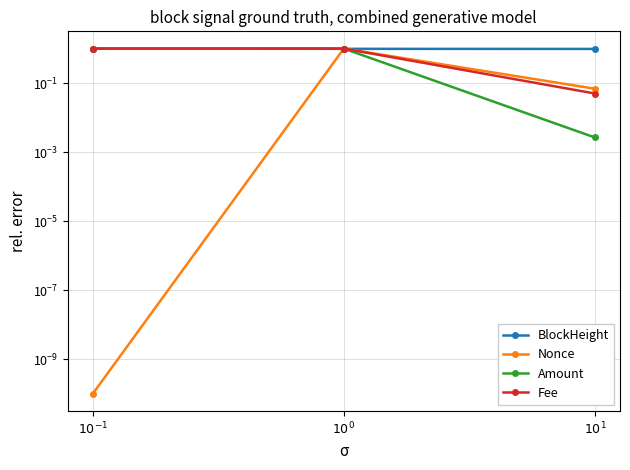

Which category has the lowest value across all series?

$10^{-1}$